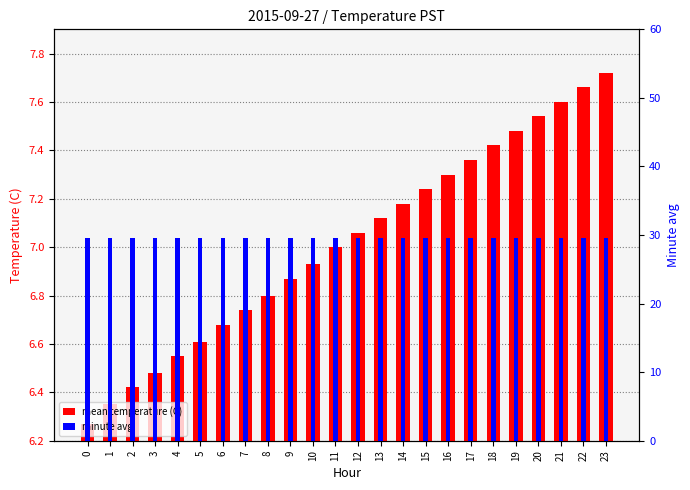

At how many categories does at least one series exceed 7?

24